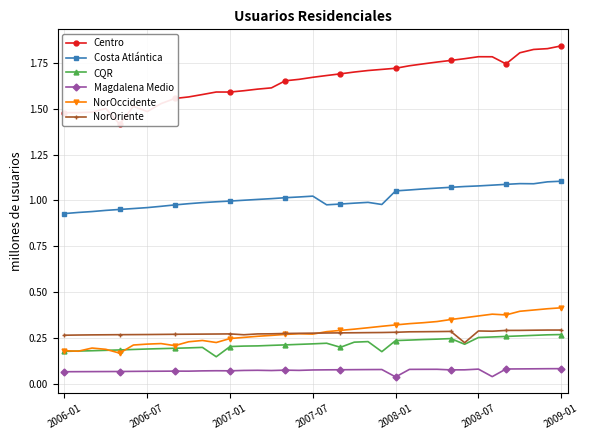

The value of CQR at 2006-01 is 0.3. True or false?

False